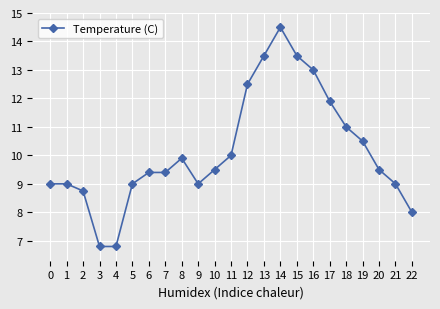

What is the value of the 18th point from the left?

11.9